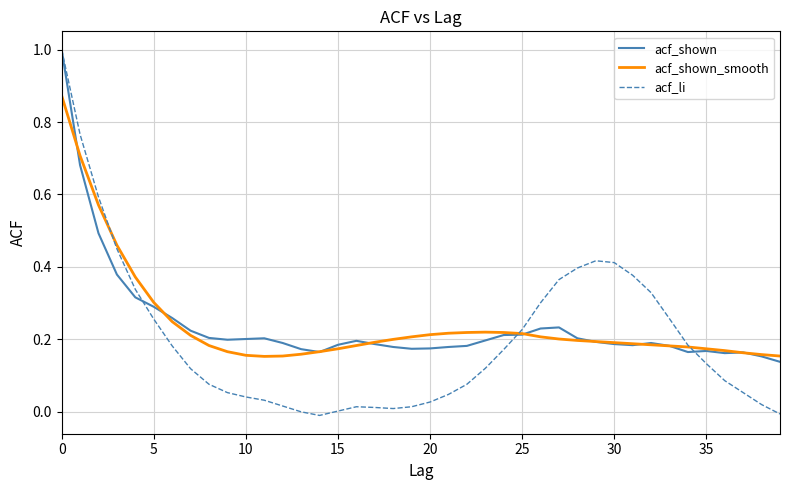

How many distinct data groups are displayed?

3